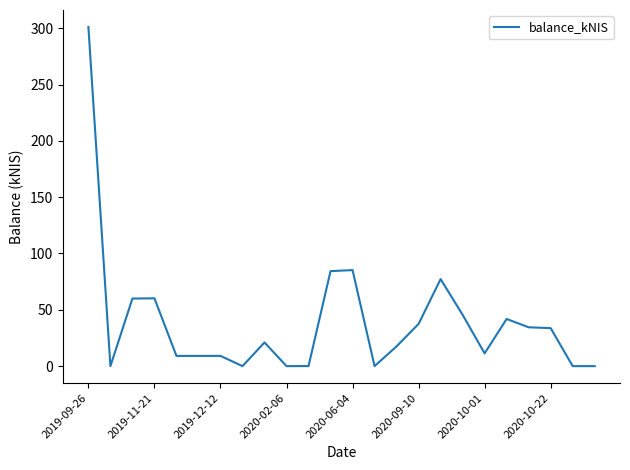

What is the greatest value displayed?

301.1